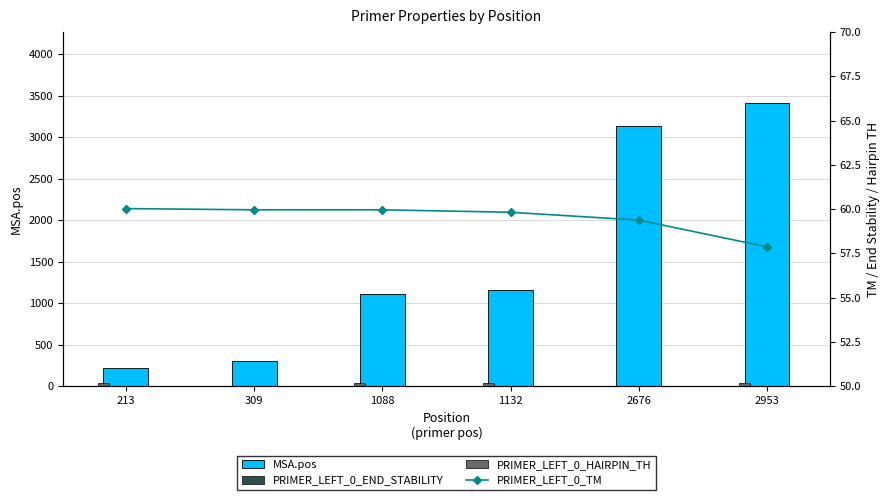

How many groups of bars are there?

6